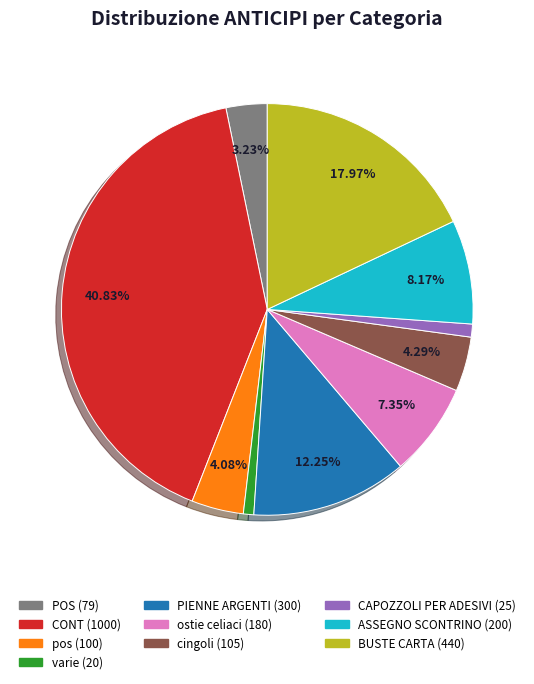

Is there any slice that represents more than half of the pie?

No